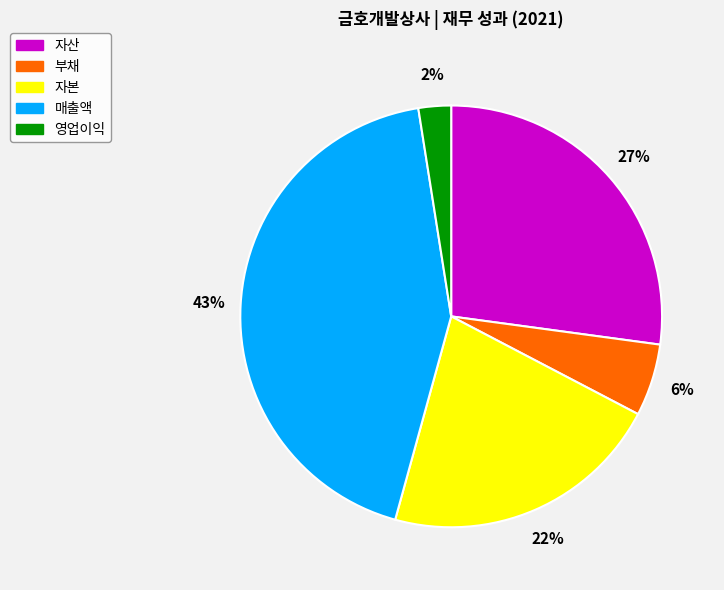

How many segments does this pie chart have?

5